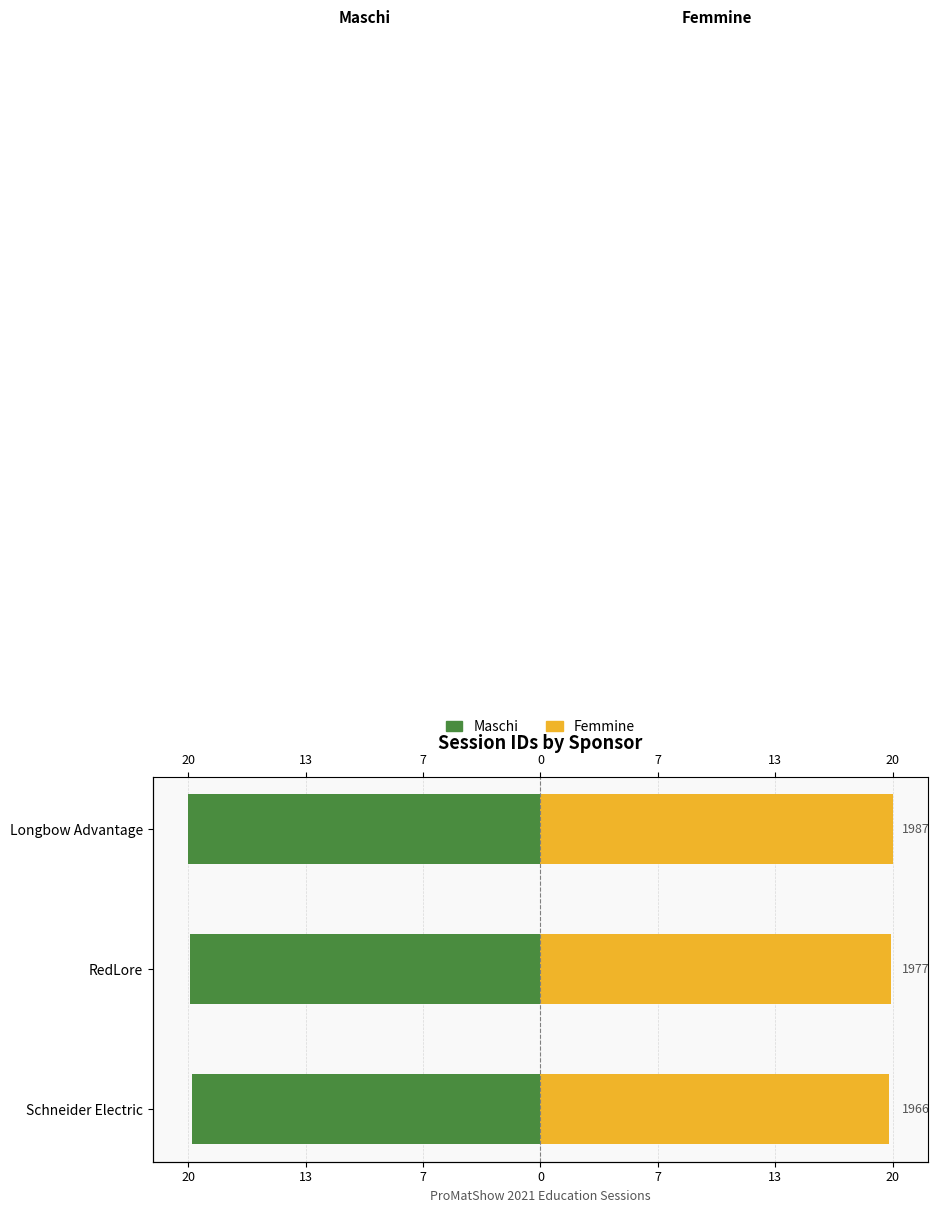

What is the difference between the maximum and minimum values in the Maschi series?

0.2